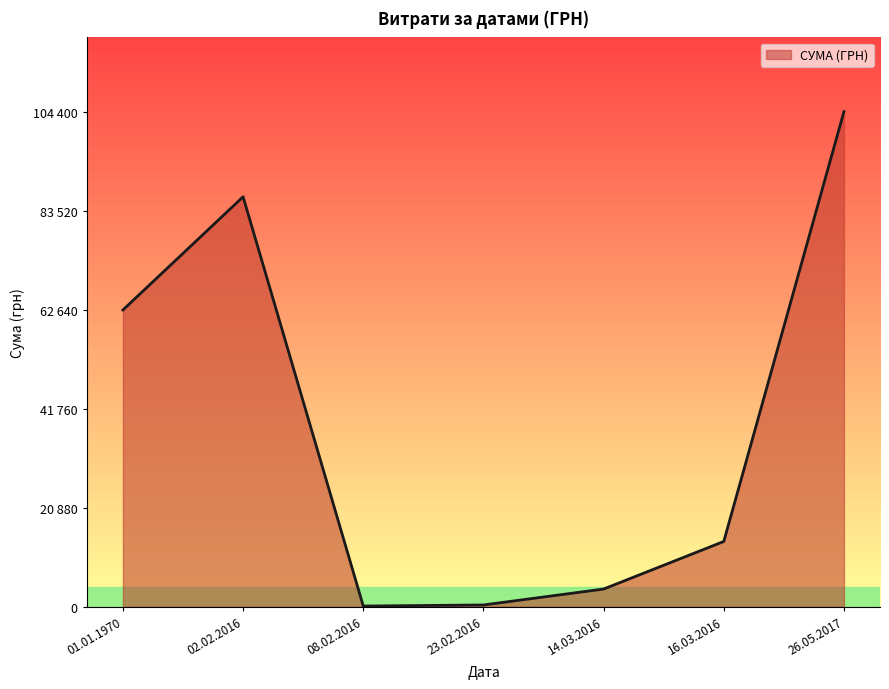

Does the chart display data point markers on the line(s)?

No